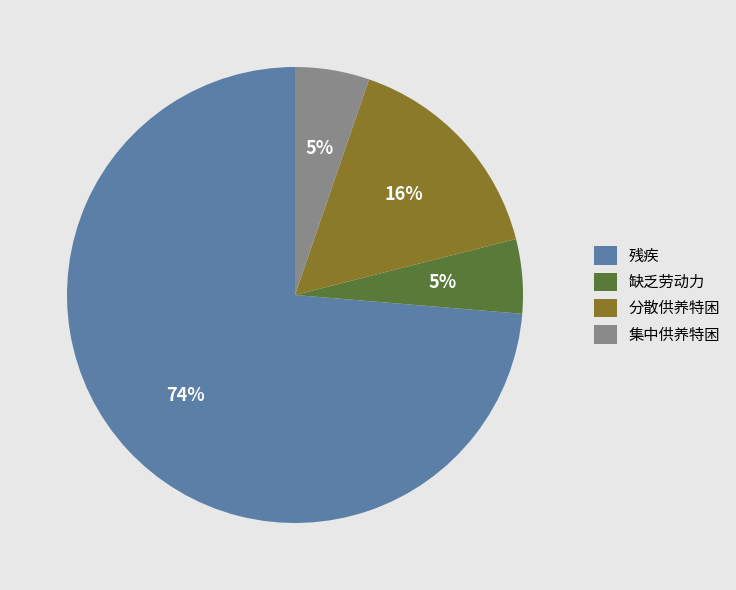

To the nearest percent, what is the average slice percentage?

25%